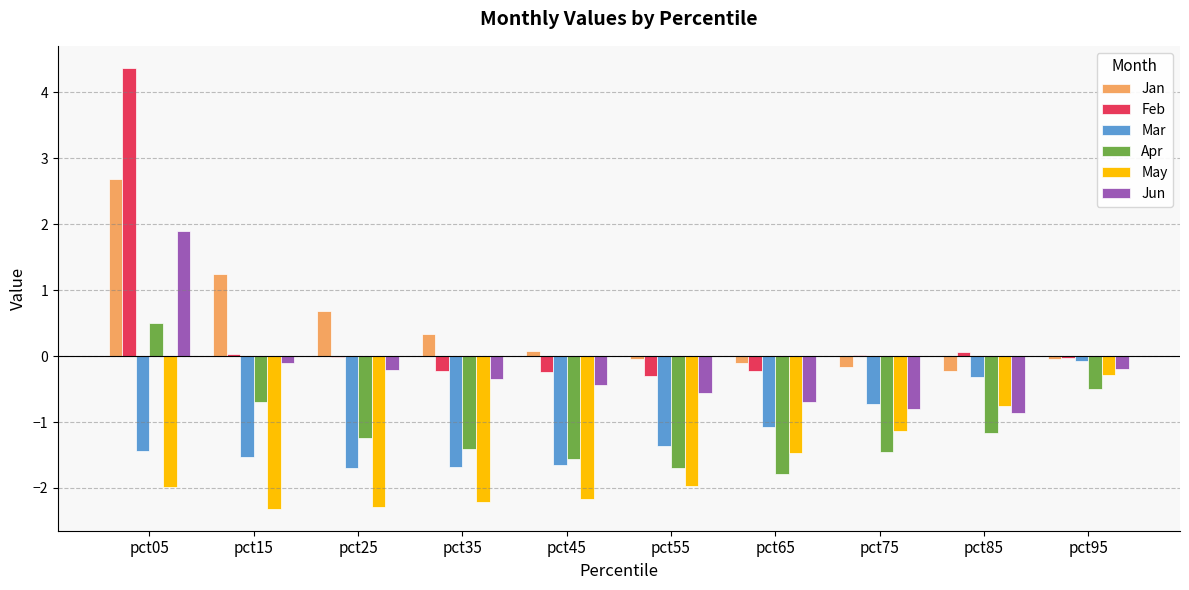

At which label does Feb reach its peak?

pct05